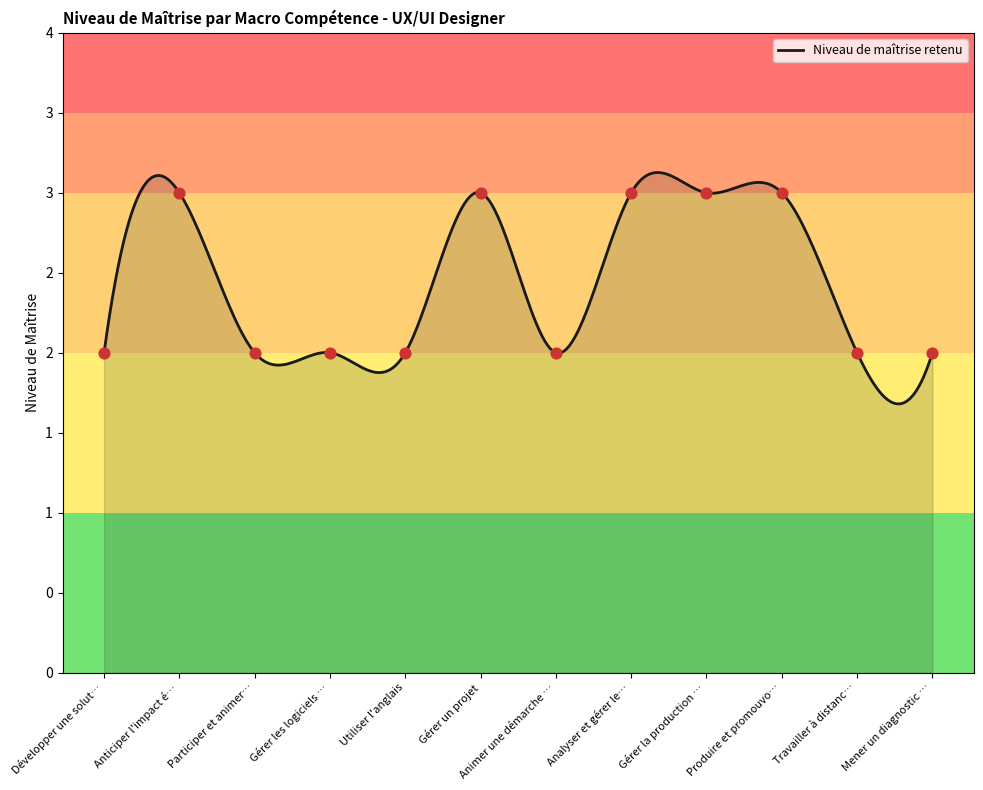

What is the ratio of the value at Travailler à distanc… to the value at Gérer un projet?

0.7